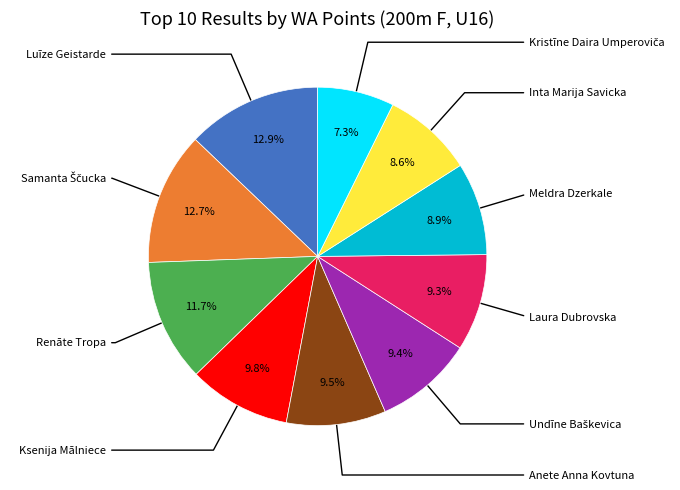

Is there a majority slice in this chart?

No